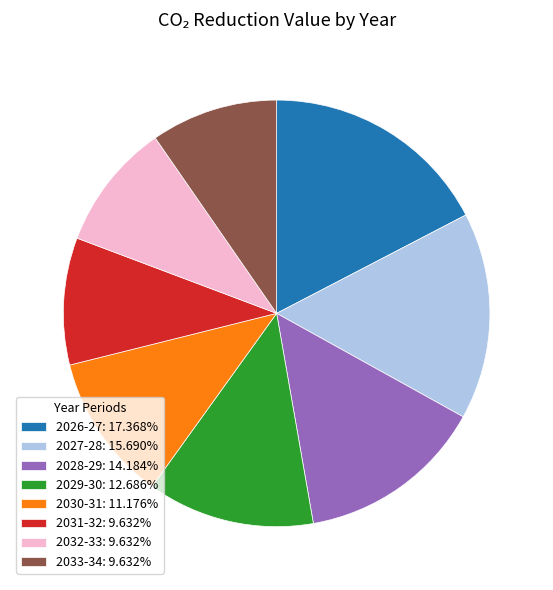

Does any single category account for the majority?

No